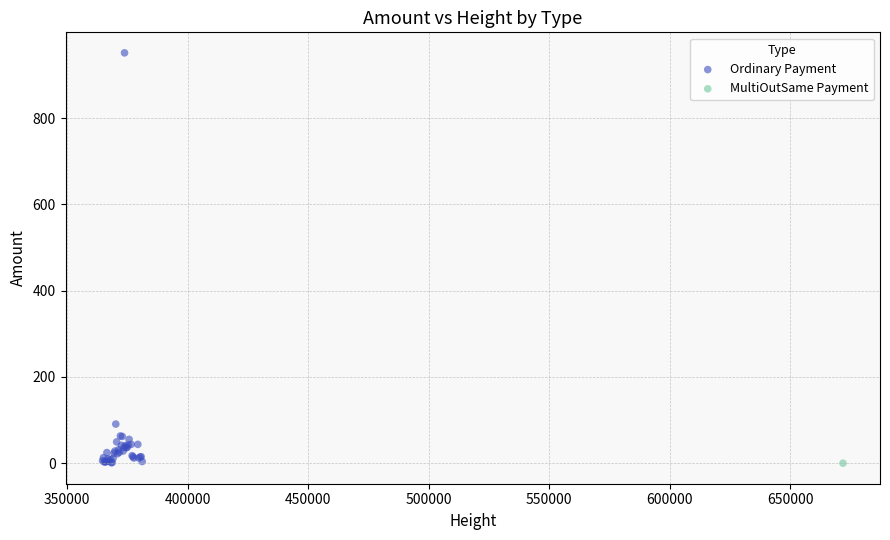

What are all the series names shown in the legend?

Ordinary Payment, MultiOutSame Payment